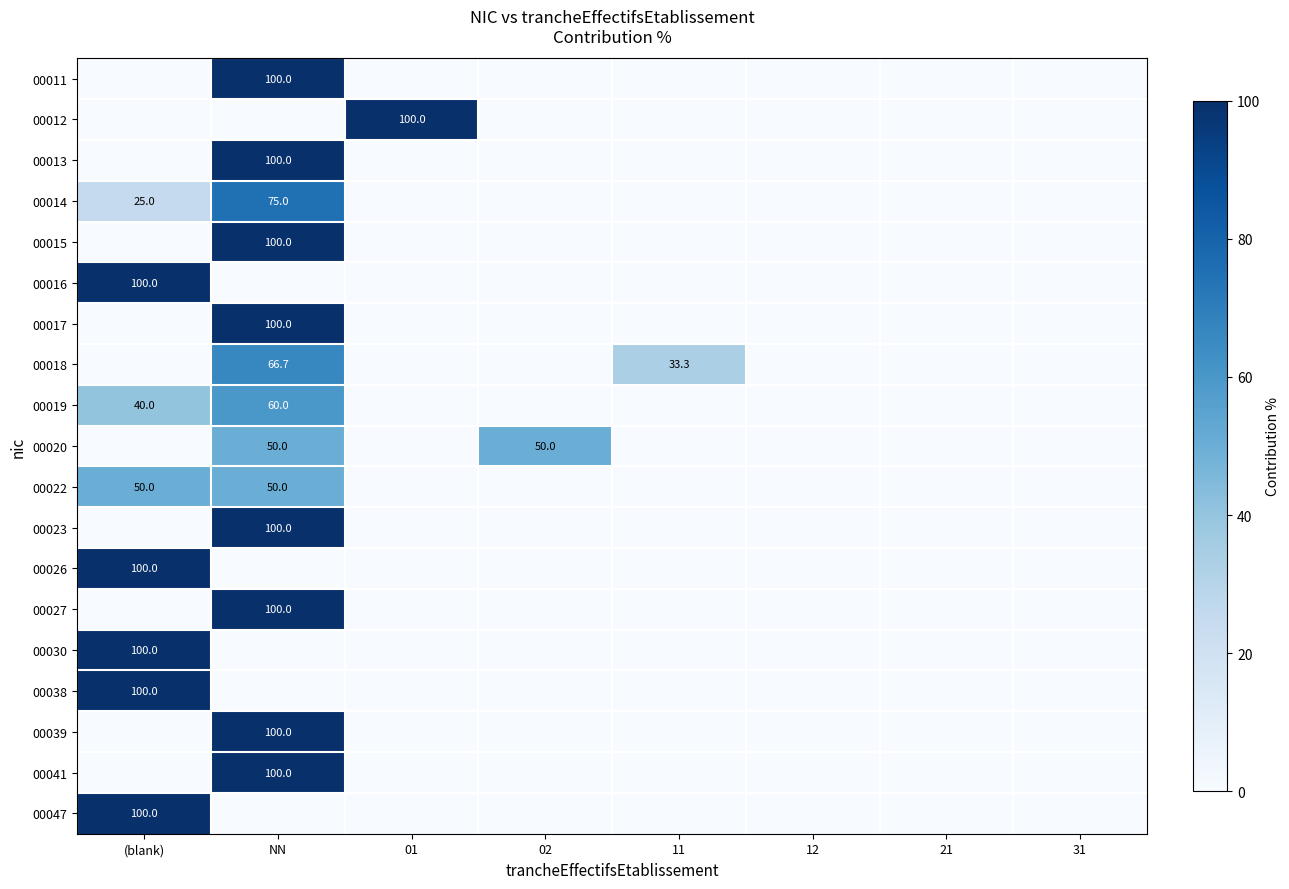

True or false: 00027 has a value of 100.0 at NN.

True